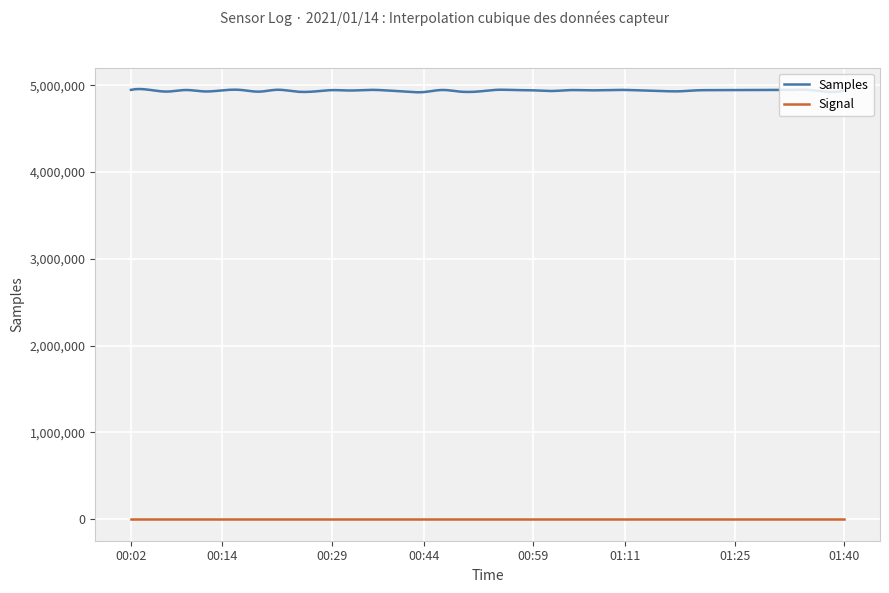

Which series has the widest spread of values?

Samples